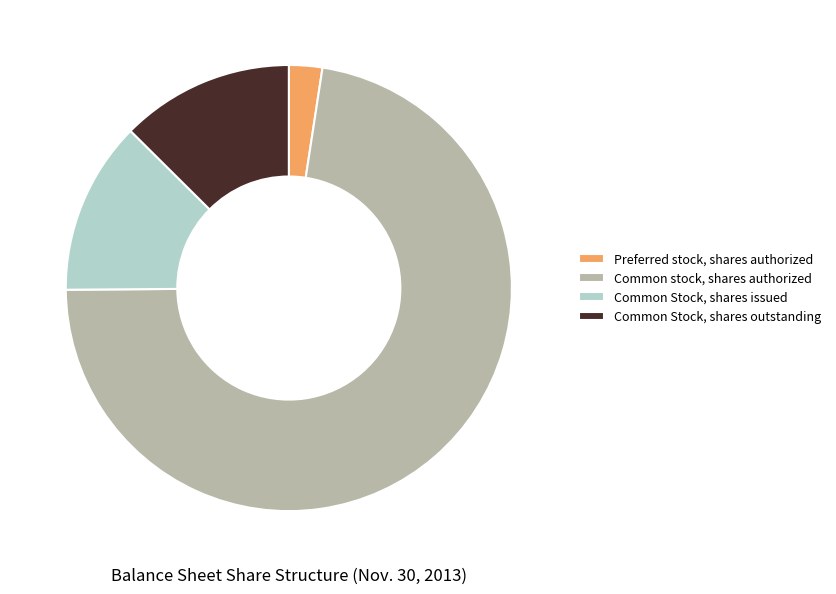

Which slice is the smallest?

Preferred stock, shares authorized